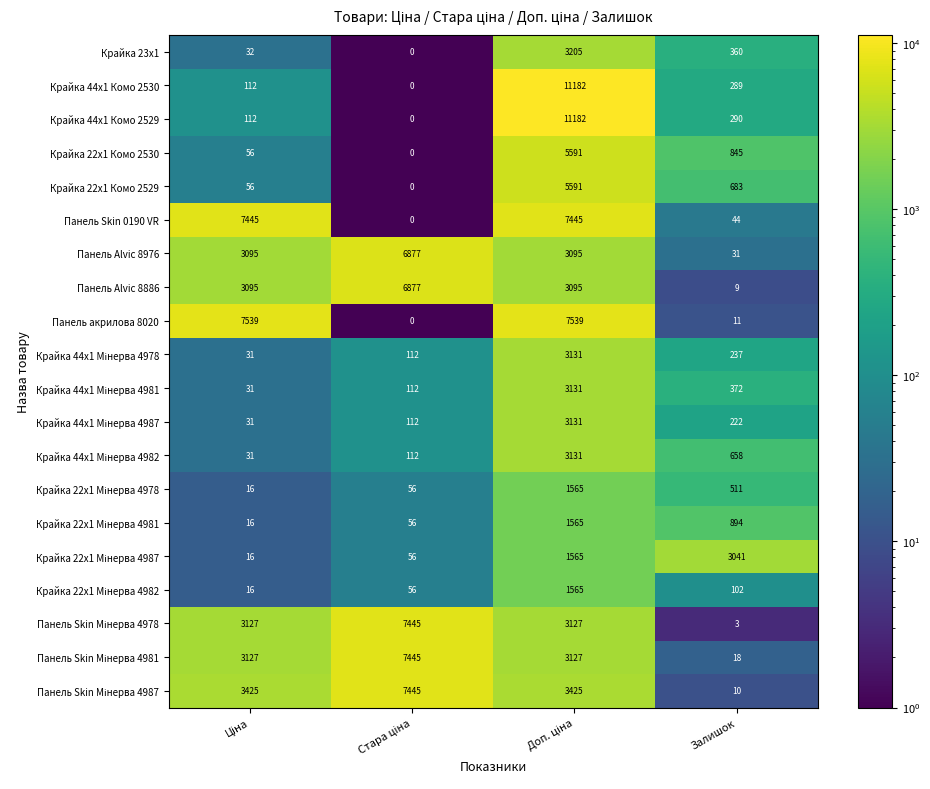

What is the greatest value displayed?

11182